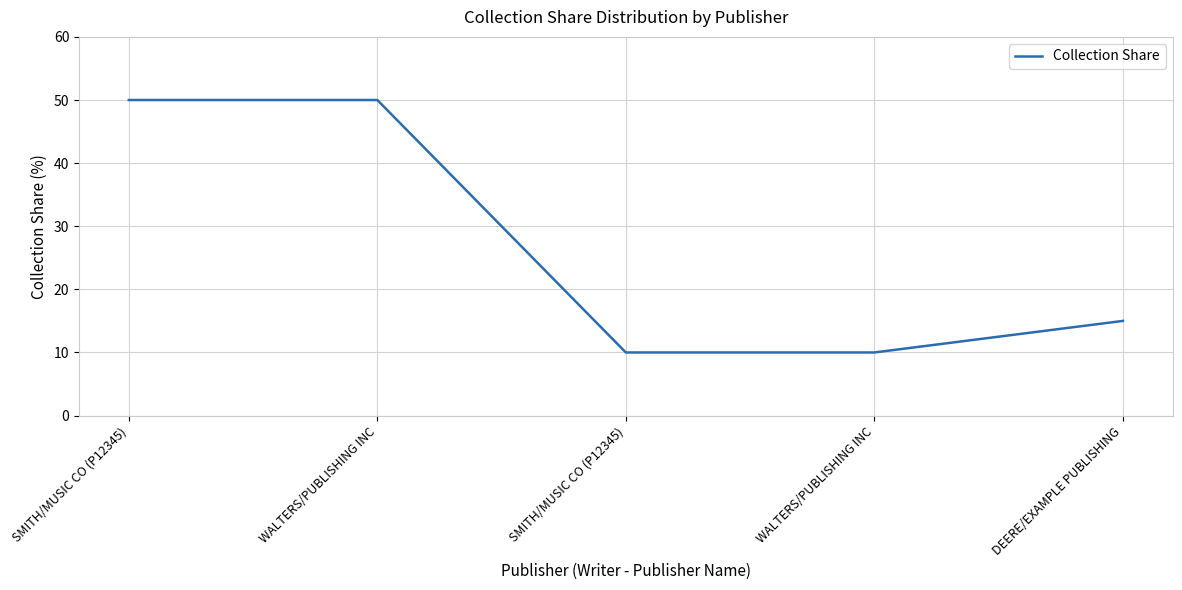

Rank the categories by value from highest to lowest.

SMITH/MUSIC CO (P12345), WALTERS/PUBLISHING INC, DEERE/EXAMPLE PUBLISHING, SMITH/MUSIC CO (P12345), WALTERS/PUBLISHING INC